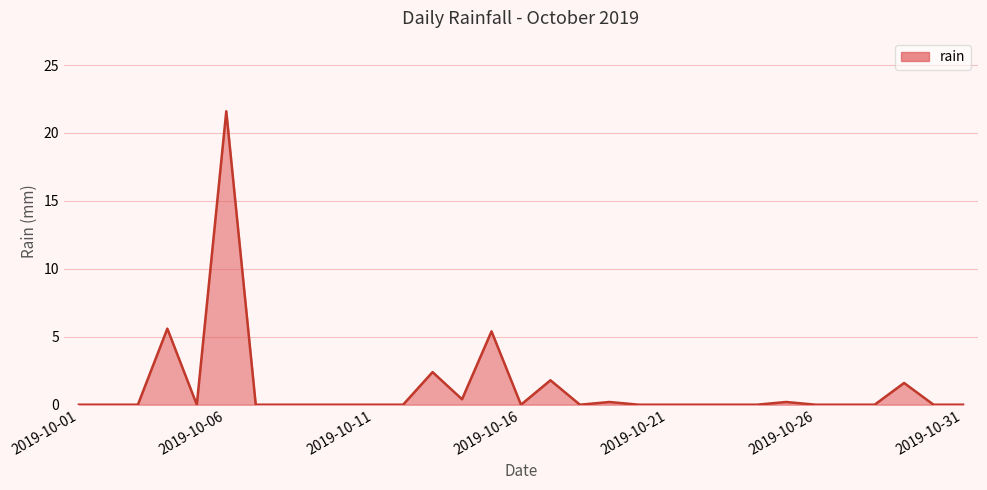

What is the difference between the maximum and minimum values?

21.6